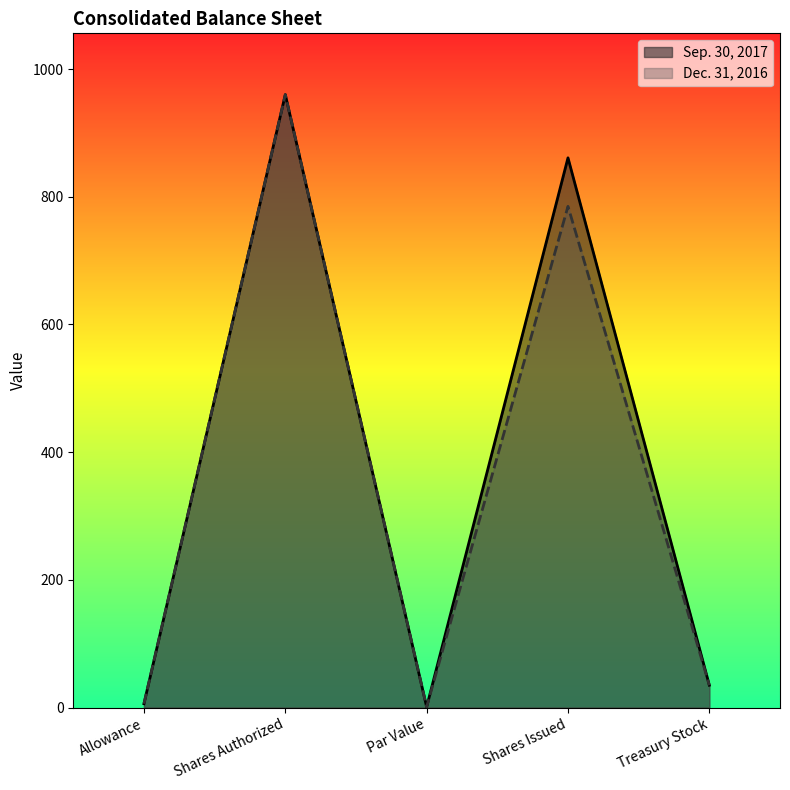

What are all the series names shown in the legend?

Sep. 30, 2017, Dec. 31, 2016